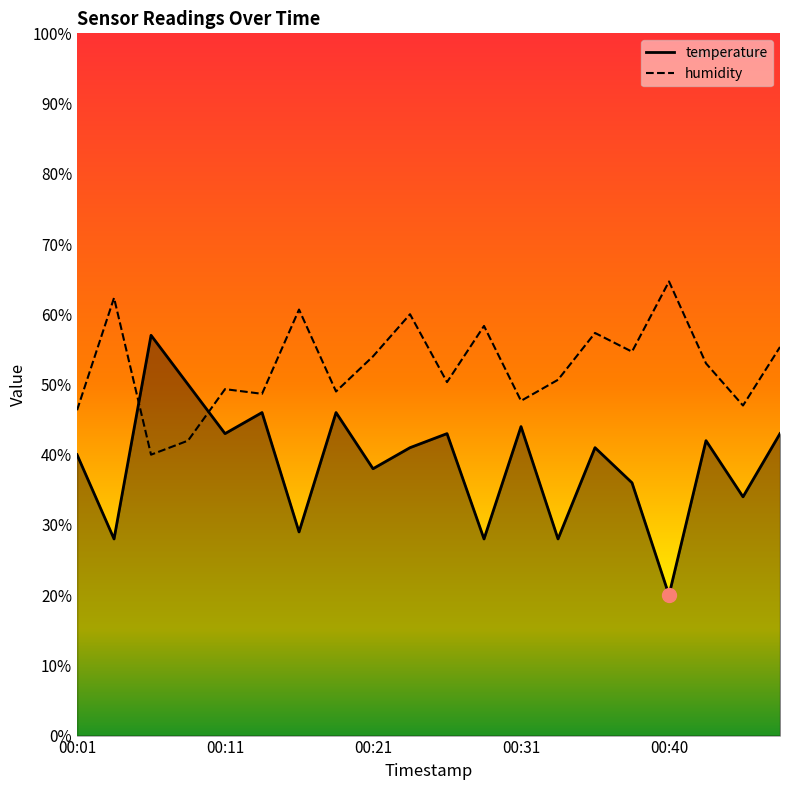

Count the number of categories in the chart.

20